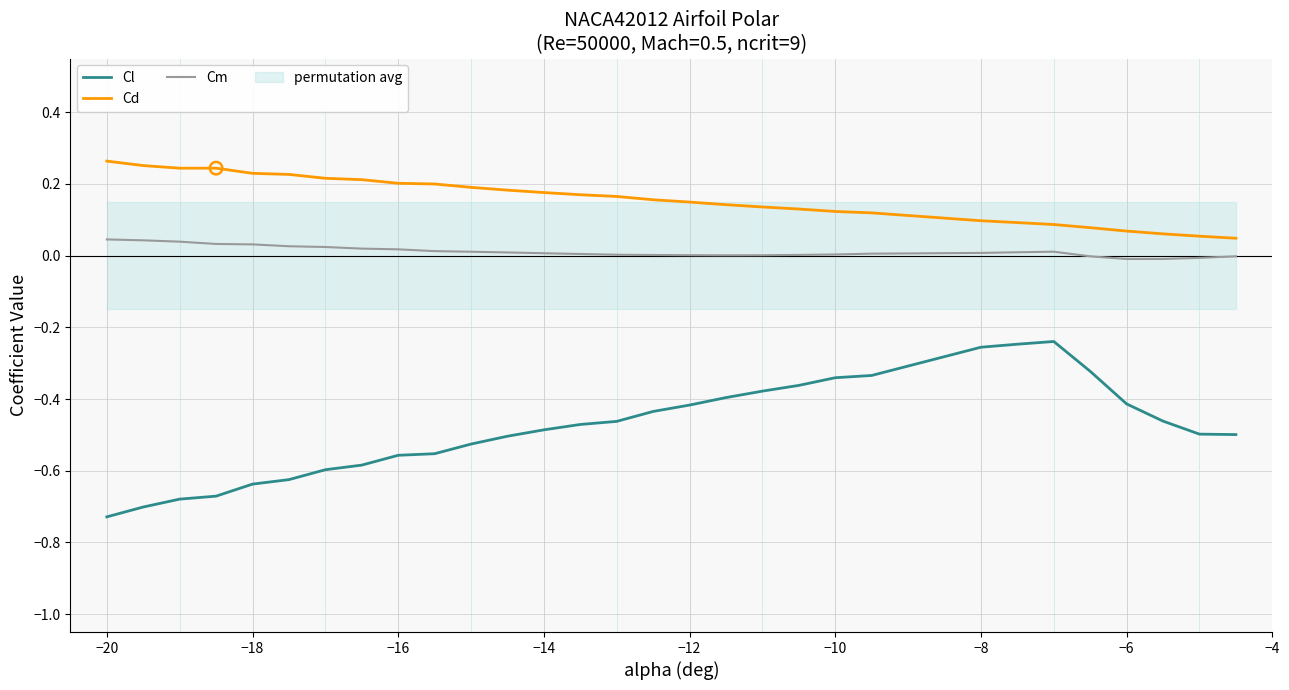

Which series has the widest spread of Y values?

Cl